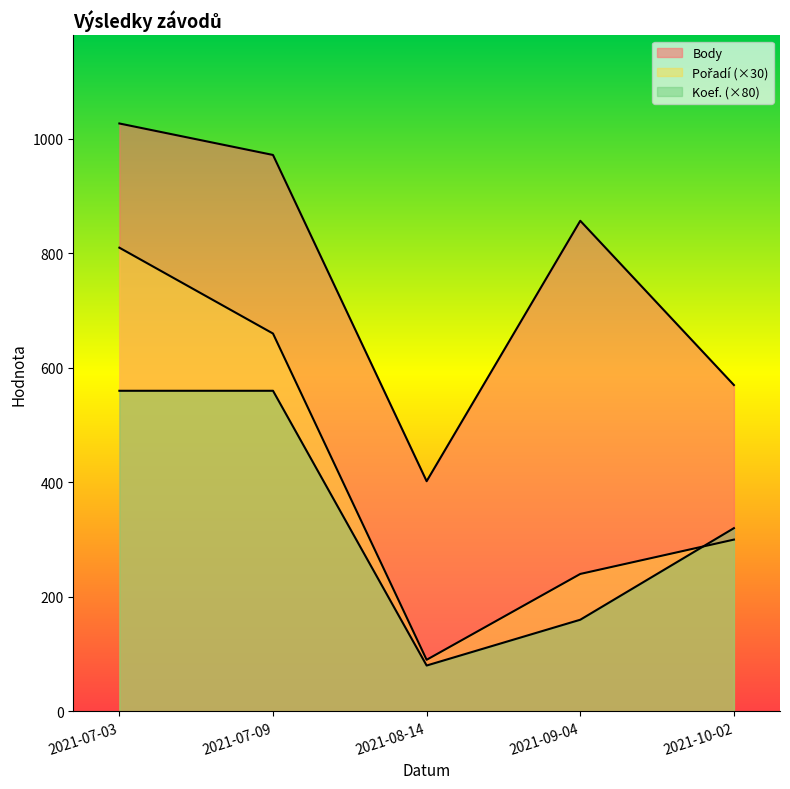

True or false: Koef. has more than 2 points higher than both neighbors.

False